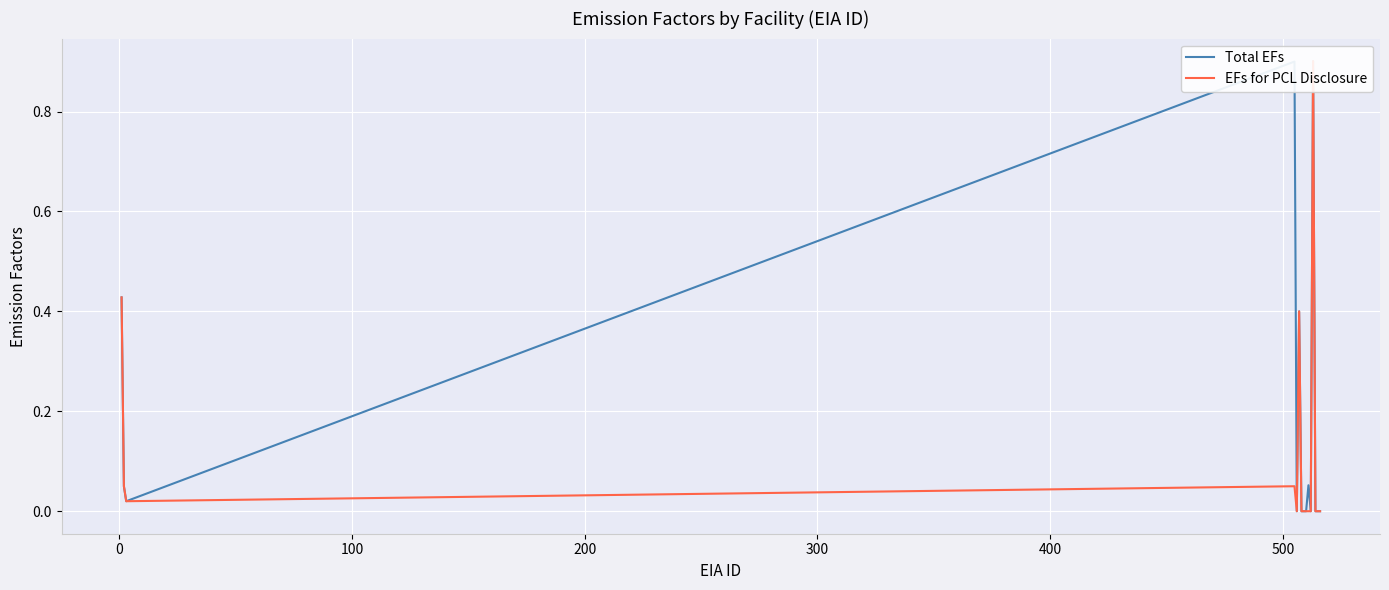

How many lines are shown in the chart?

2